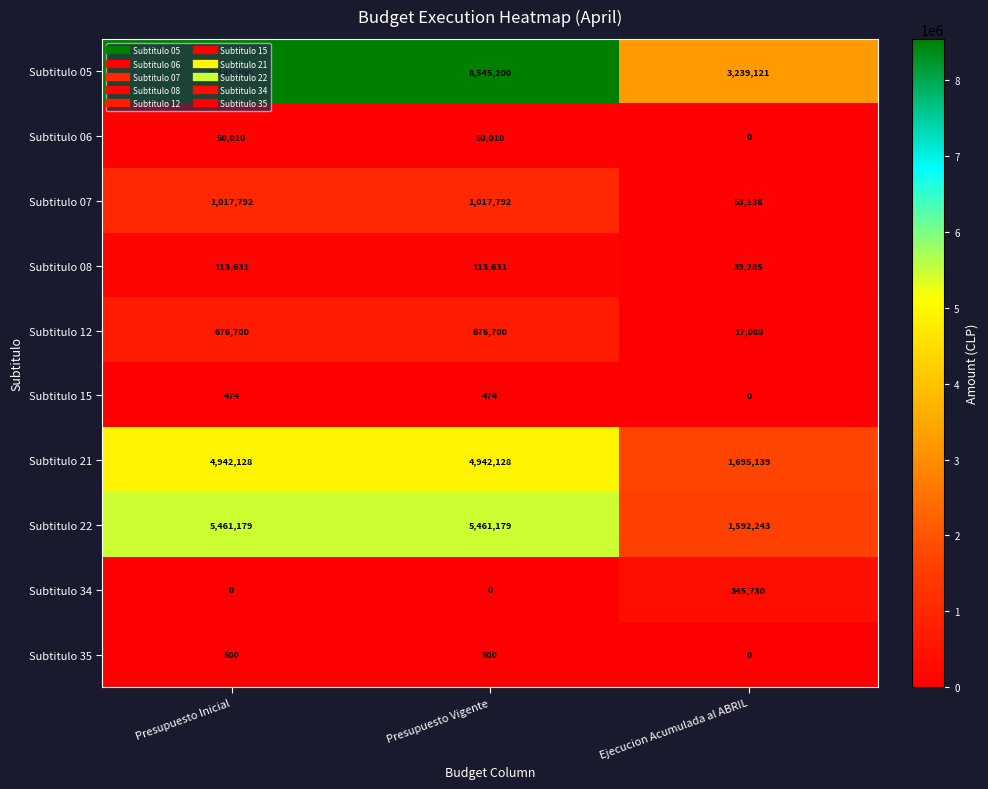

List the series in order of their peak value, highest first.

Subtitulo 05, Subtitulo 22, Subtitulo 21, Subtitulo 07, Subtitulo 12, Subtitulo 34, Subtitulo 08, Subtitulo 06, Subtitulo 35, Subtitulo 15